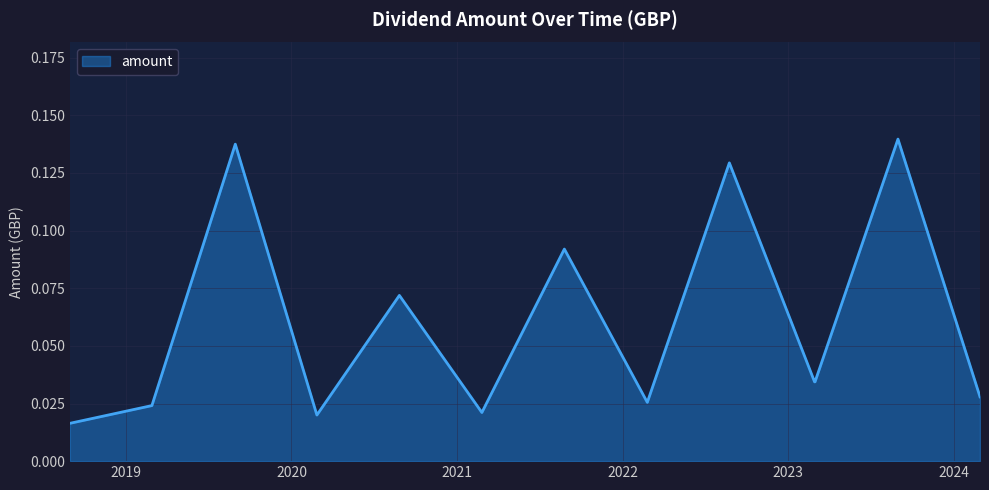

Is this an area chart (filled region under the line)?

Yes